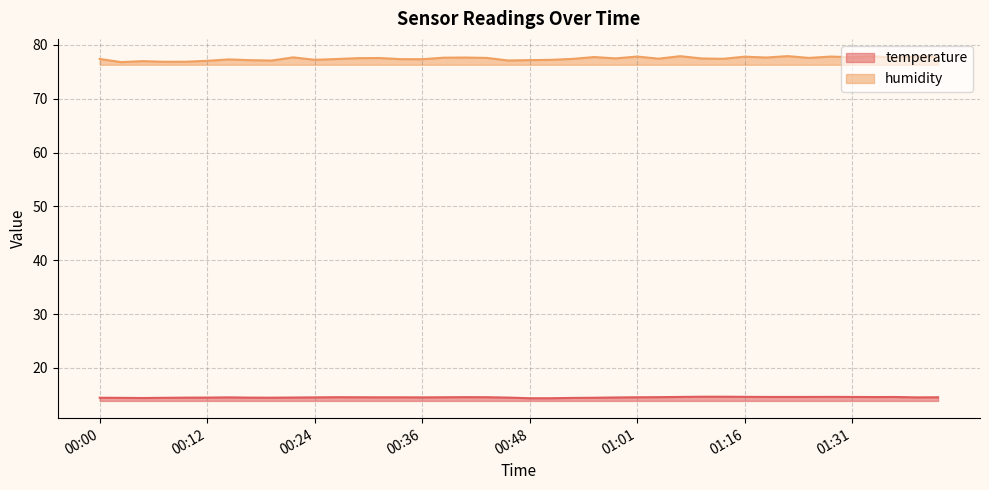

At which label is humidity closest to 77?

00:05